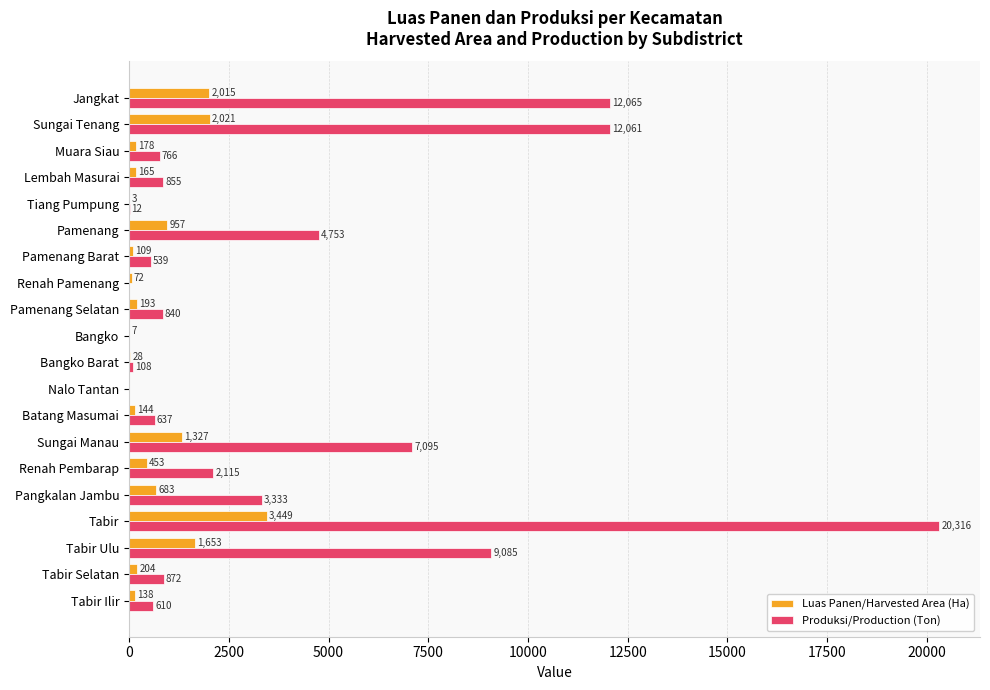

How many distinct data groups are displayed?

2